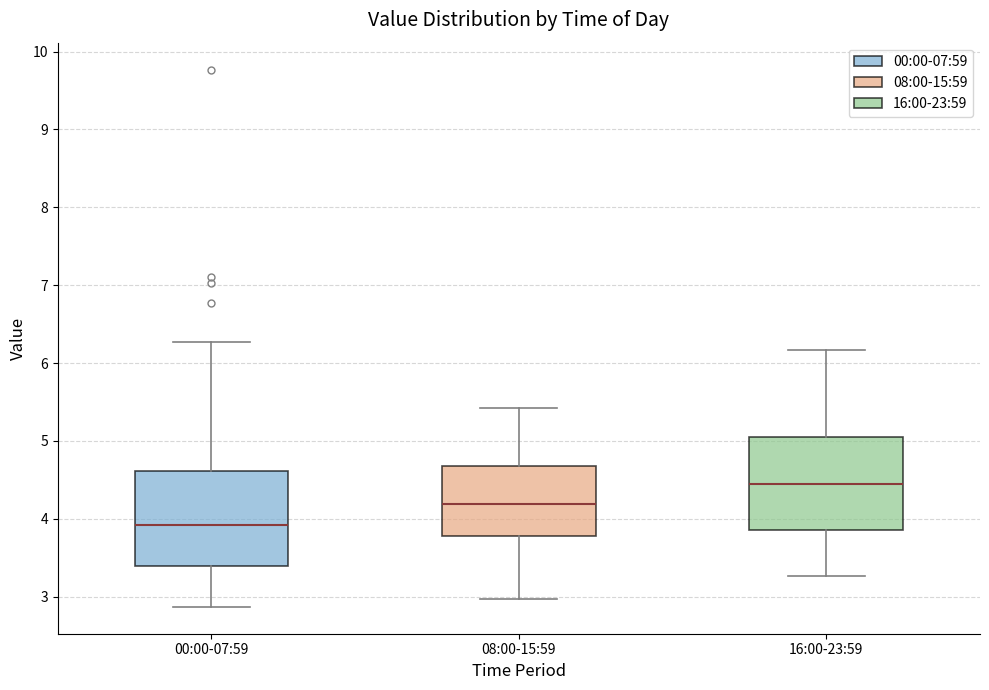

Reading left to right, read every box against the y-axis: the position of its median line, the range the box covers, and the ends of its whiskers. The values are not printed on the chart, so give them approximately, as read against the axis.

00:00-07:59: median 3.9, box 3.4 to 4.6, whiskers 2.9 to 6.3
08:00-15:59: median 4.2, box 3.8 to 4.7, whiskers 3.0 to 5.4
16:00-23:59: median 4.5, box 3.9 to 5.1, whiskers 3.3 to 6.2